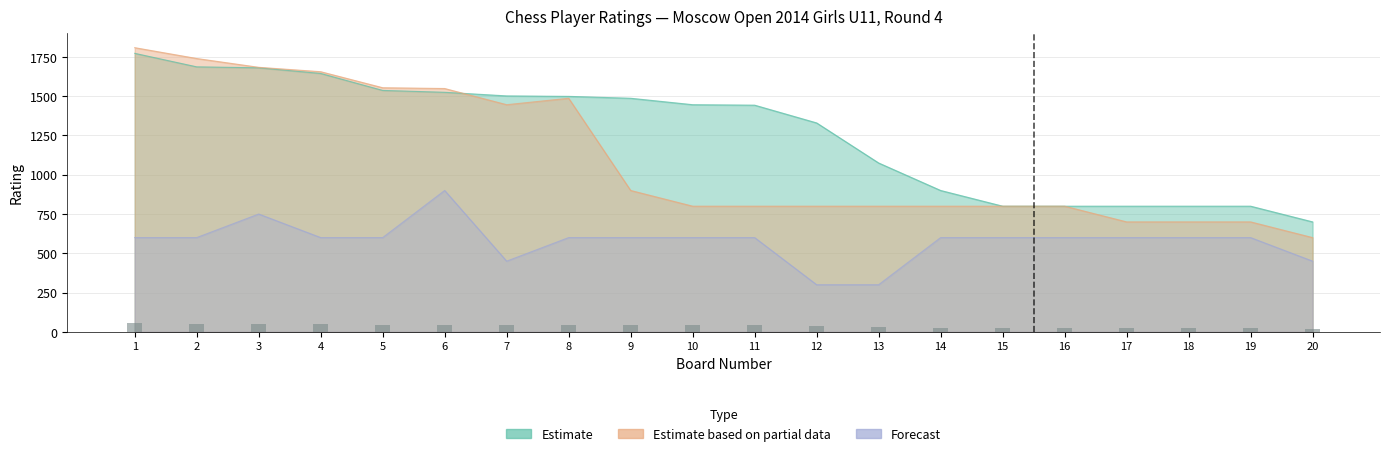

What value does the Estimate (Rating Left) series have at 9?

44.6